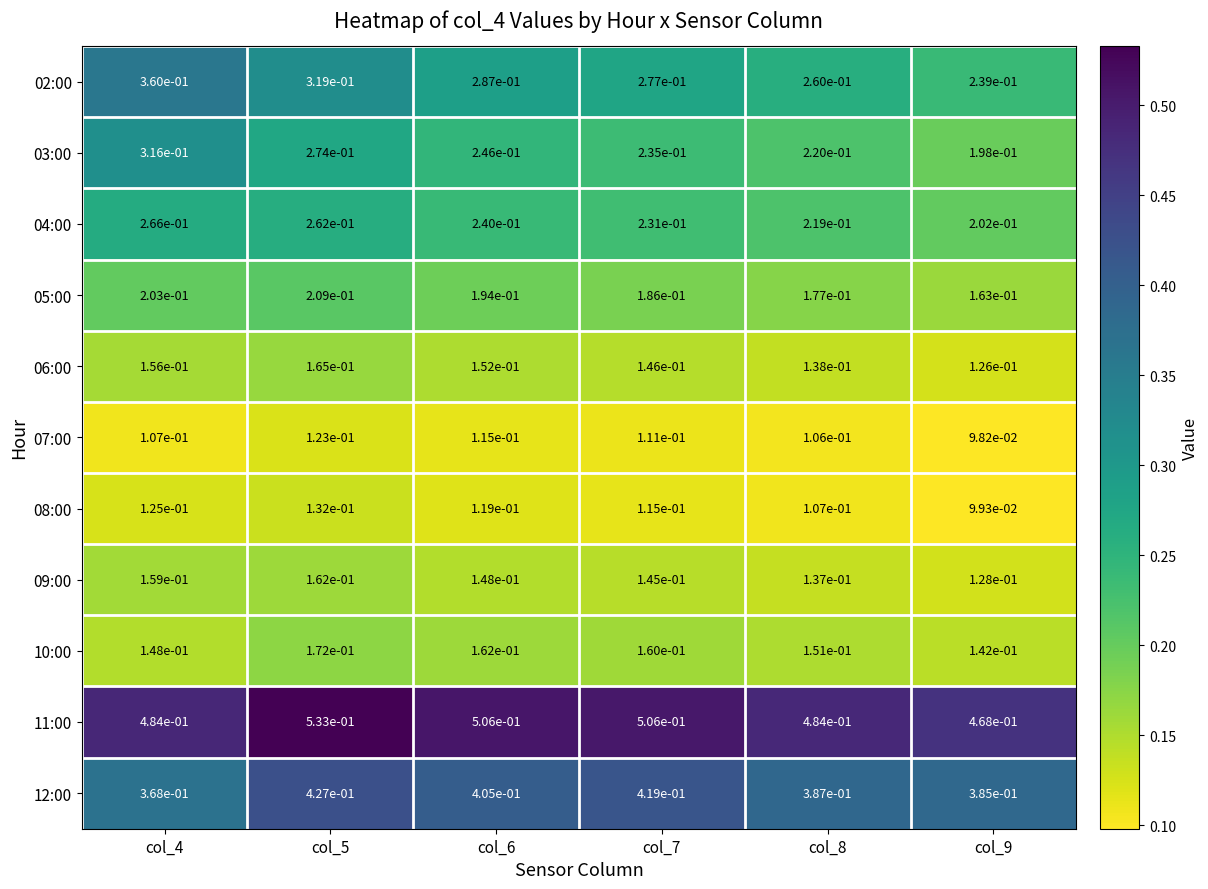

Is the value of 12:00 at col_5 greater than the value of 04:00 at col_4?

Yes